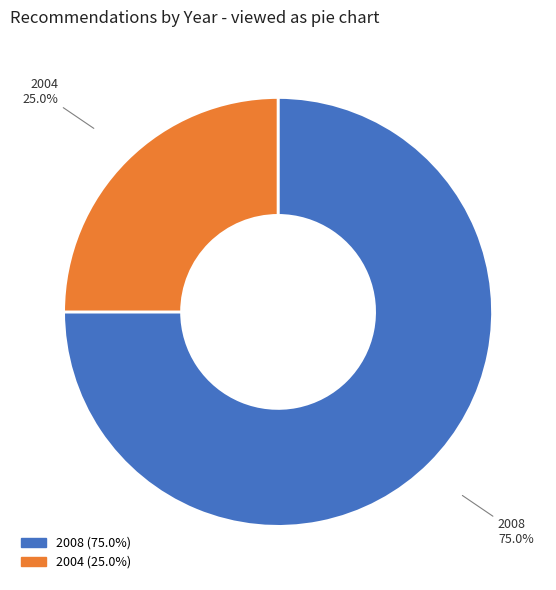

Is there a majority slice in this chart?

Yes